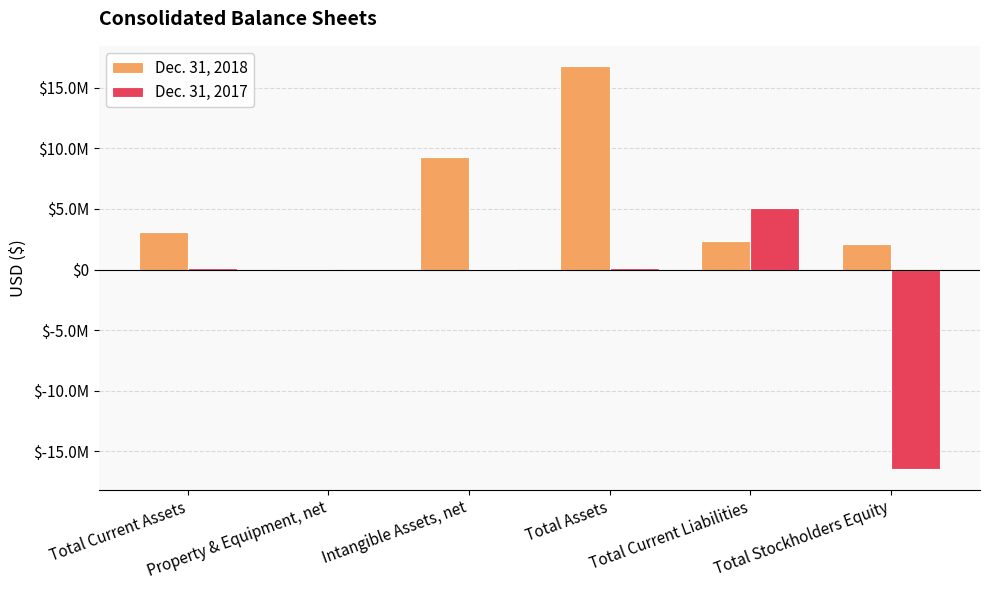

Is it true that Dec. 31, 2018 equals 16798008 at Total Assets?

True